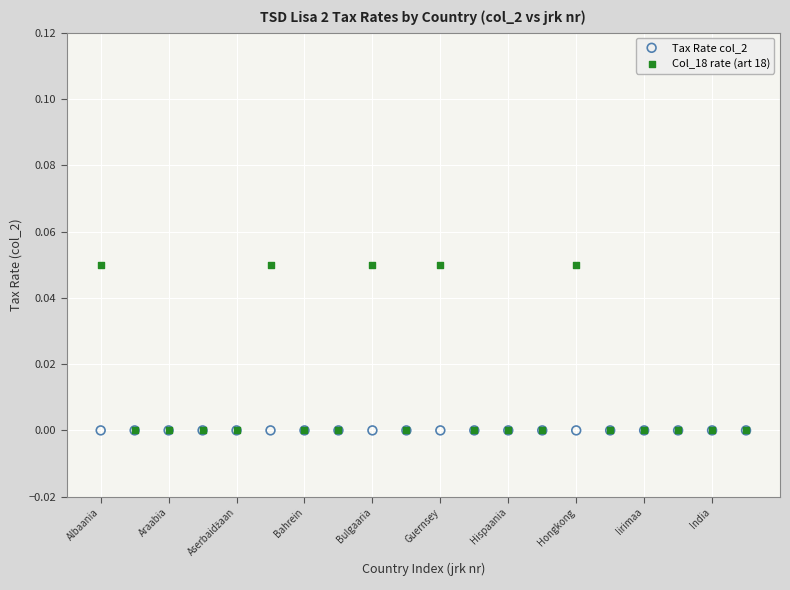

What are all the series names shown in the legend?

Tax Rate col_2, Col_18 rate (art 18)